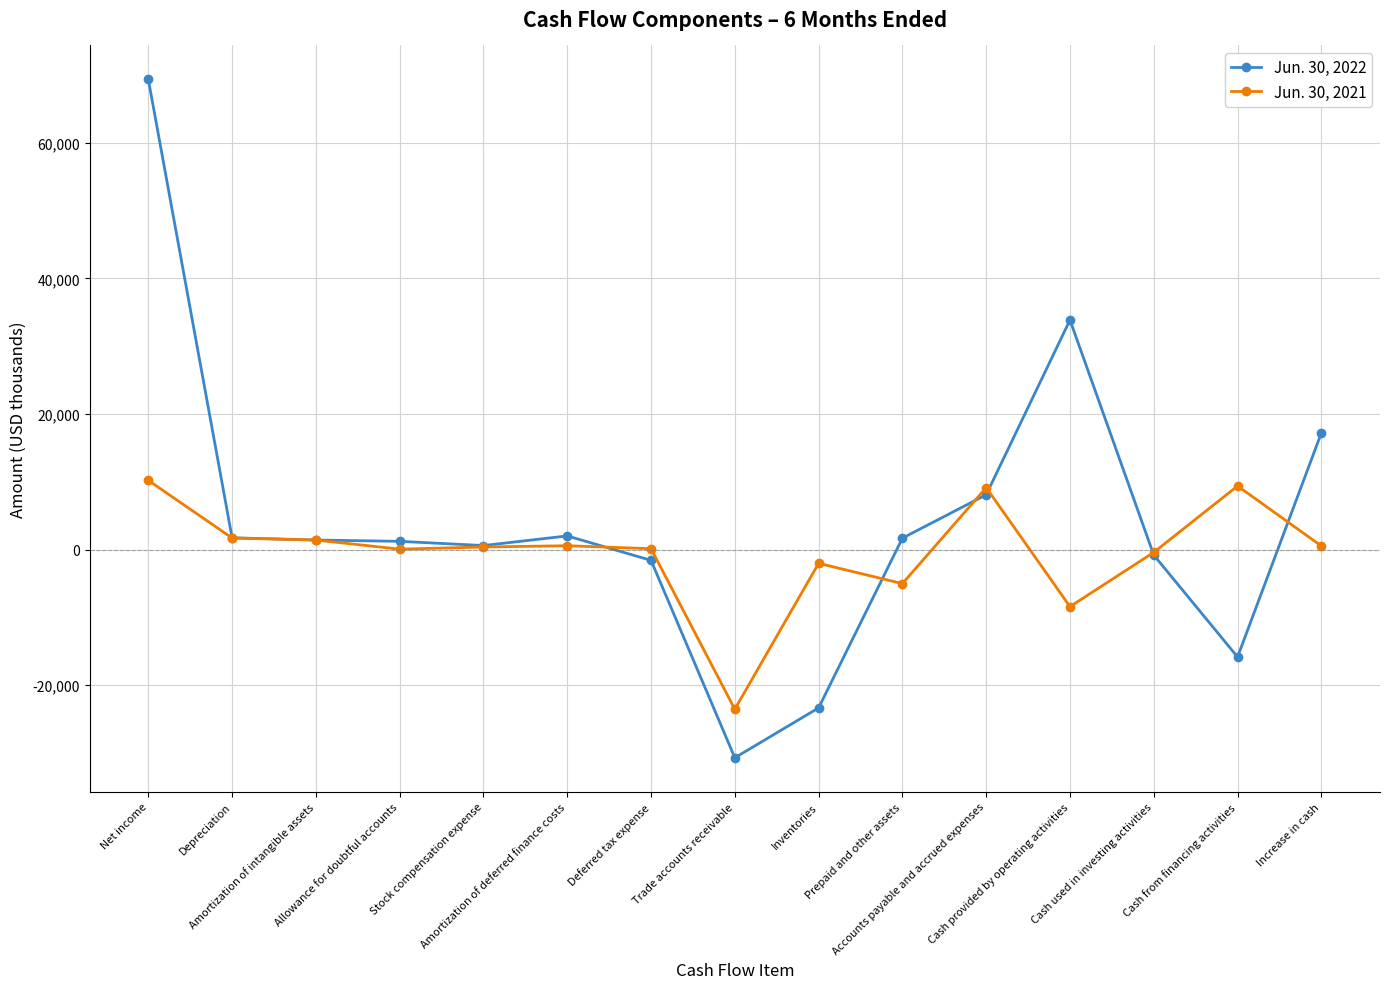

What is the difference between the second highest and minimum values in the Jun. 30, 2022 series?

64594